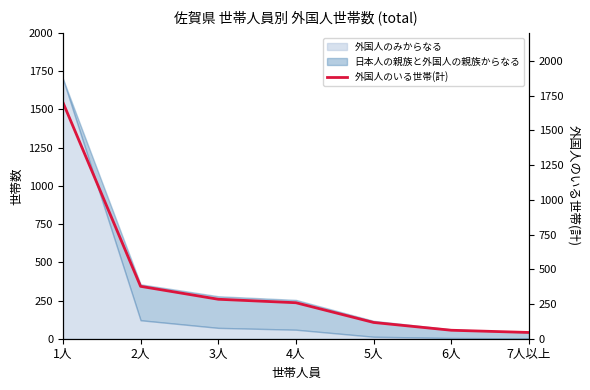

How many lines are shown in the chart?

1